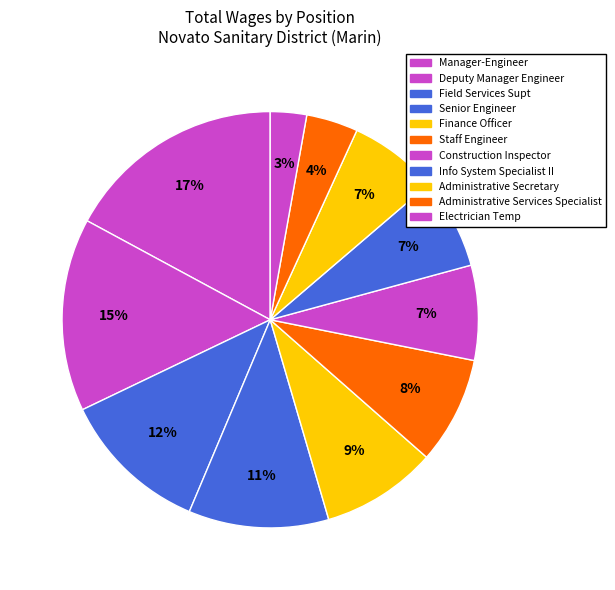

Does Finance Officer represent more than half of the total?

No